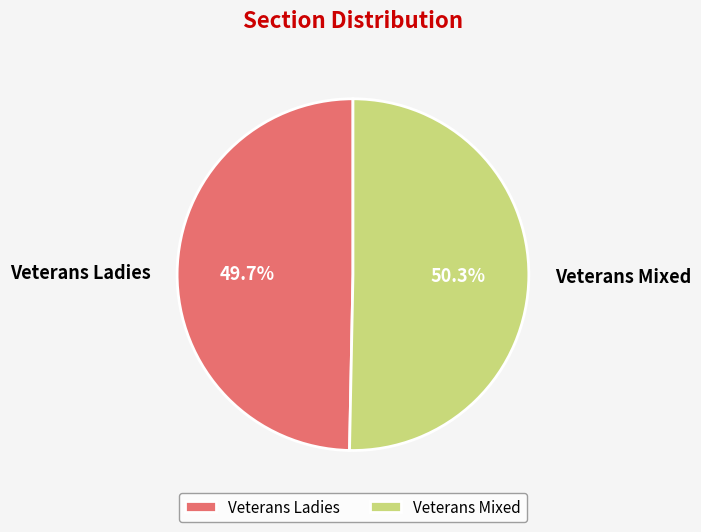

The Veterans Ladies slice represents 58% of the pie. True or false?

False